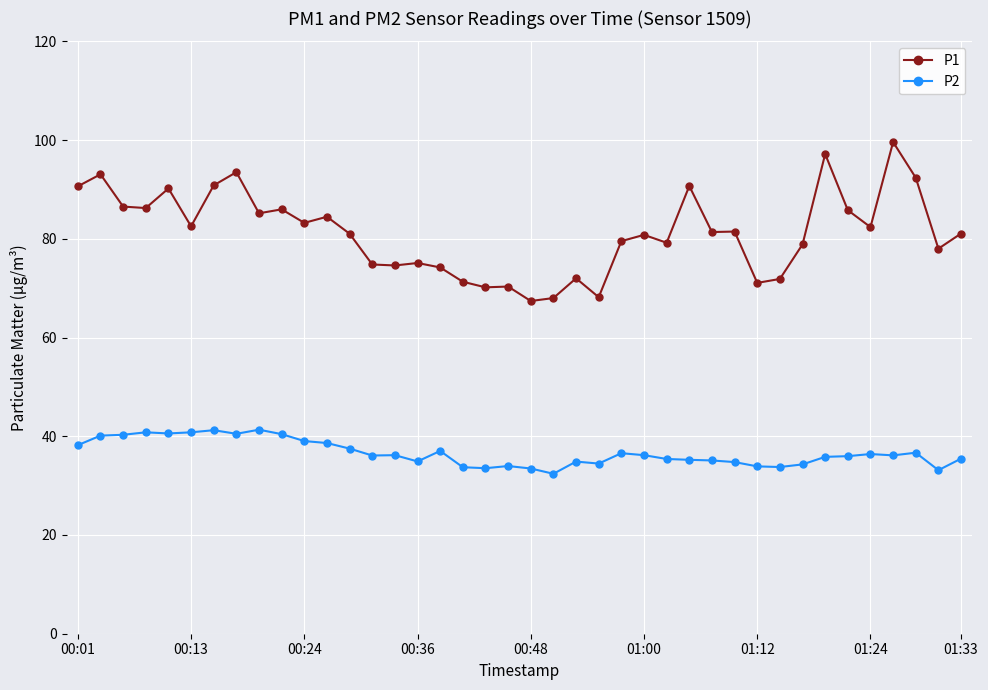

List the series in order of their peak value, lowest first.

P2, P1